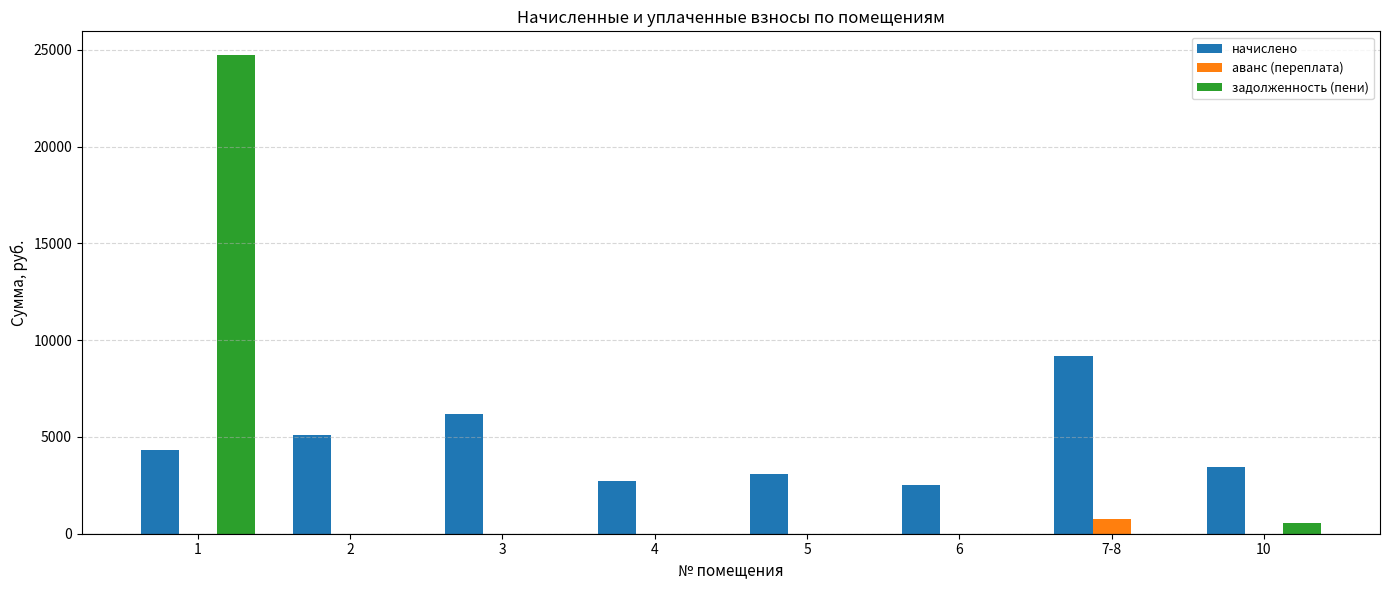

What is the total value across all series at 2?

5114.9